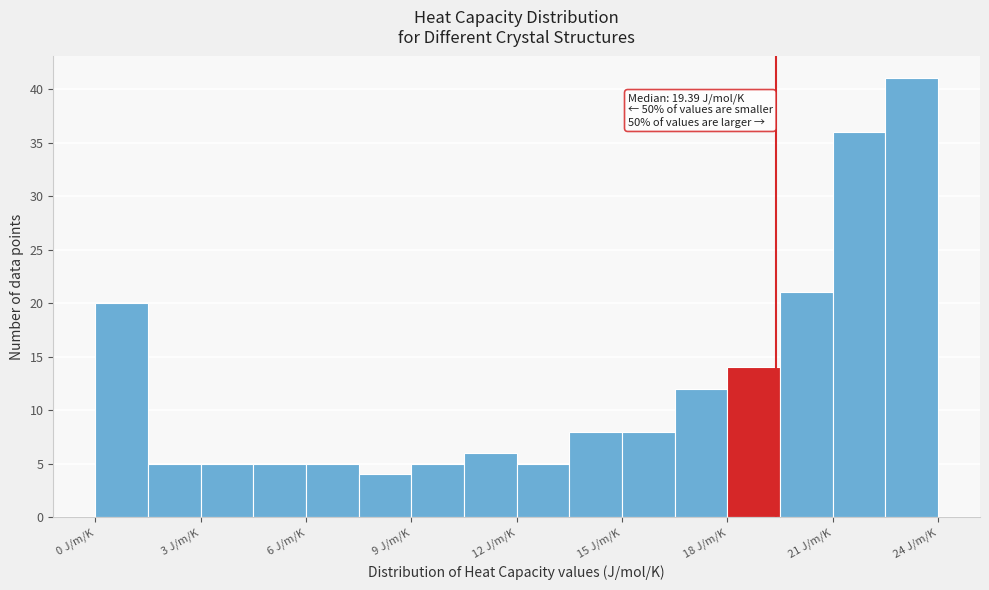

Read against the x-axis, roughly where is the centre of the tallest bar?

23.5